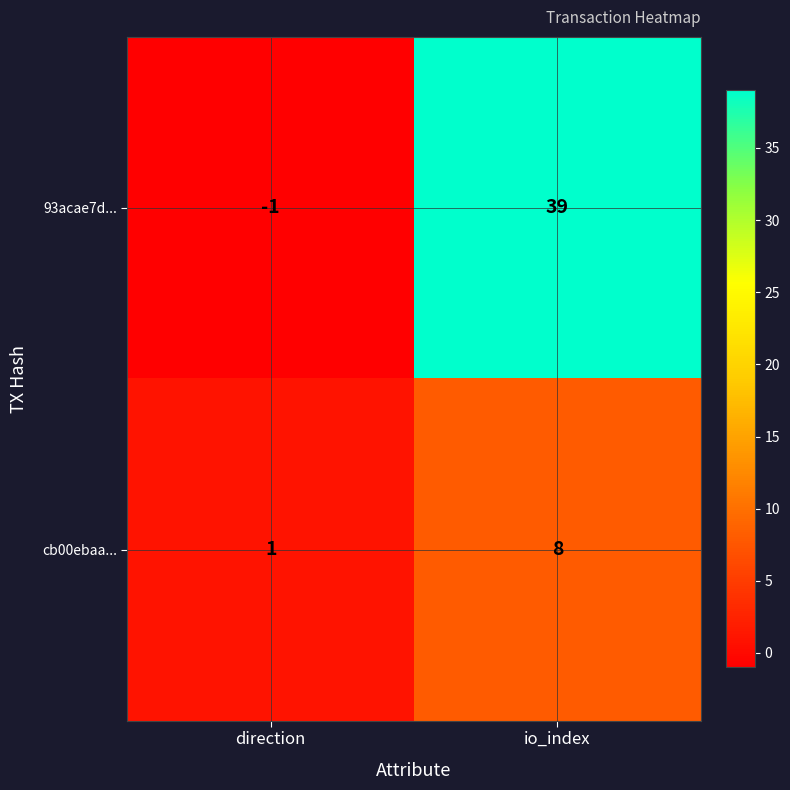

Rank the series by their average value, from highest to lowest.

93acae7d..., cb00ebaa...